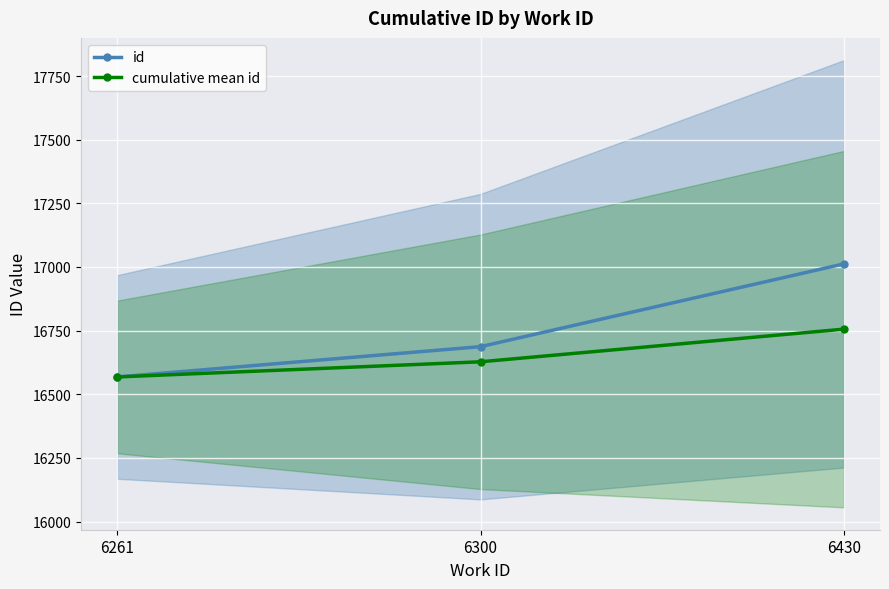

Reading left to right, list all the values displayed in this chart.

id: 6261=16568.0	6300=16687.0	6430=17012.0
cumulative mean id: 6261=16568.0	6300=16627.5	6430=16755.7